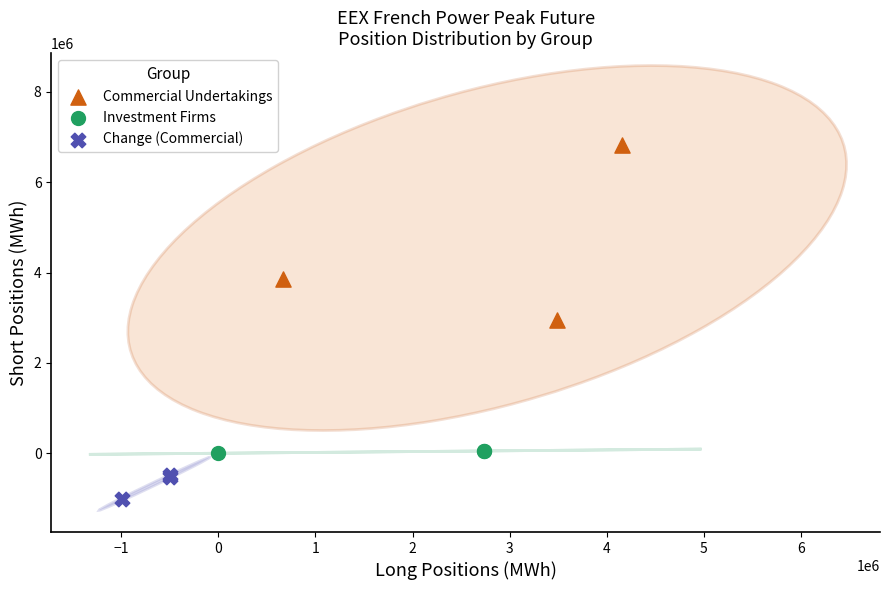

Which series has the widest spread of Y values?

Commercial Undertakings